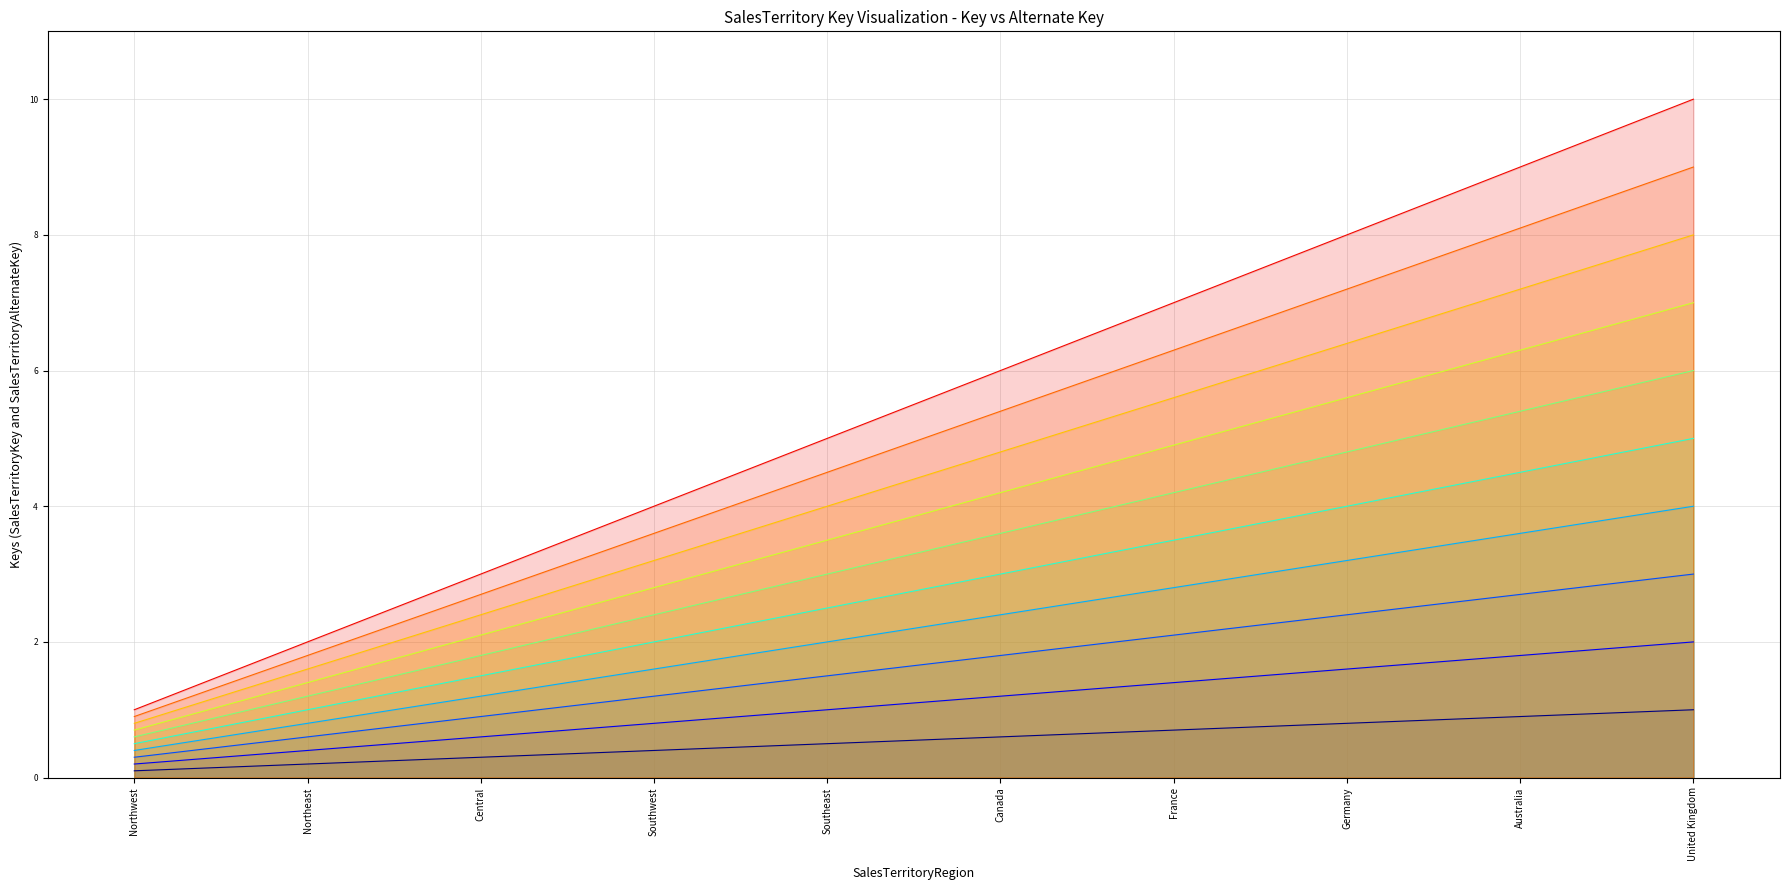

Which series has the largest total across all categories?

SalesTerritoryAlternateKey